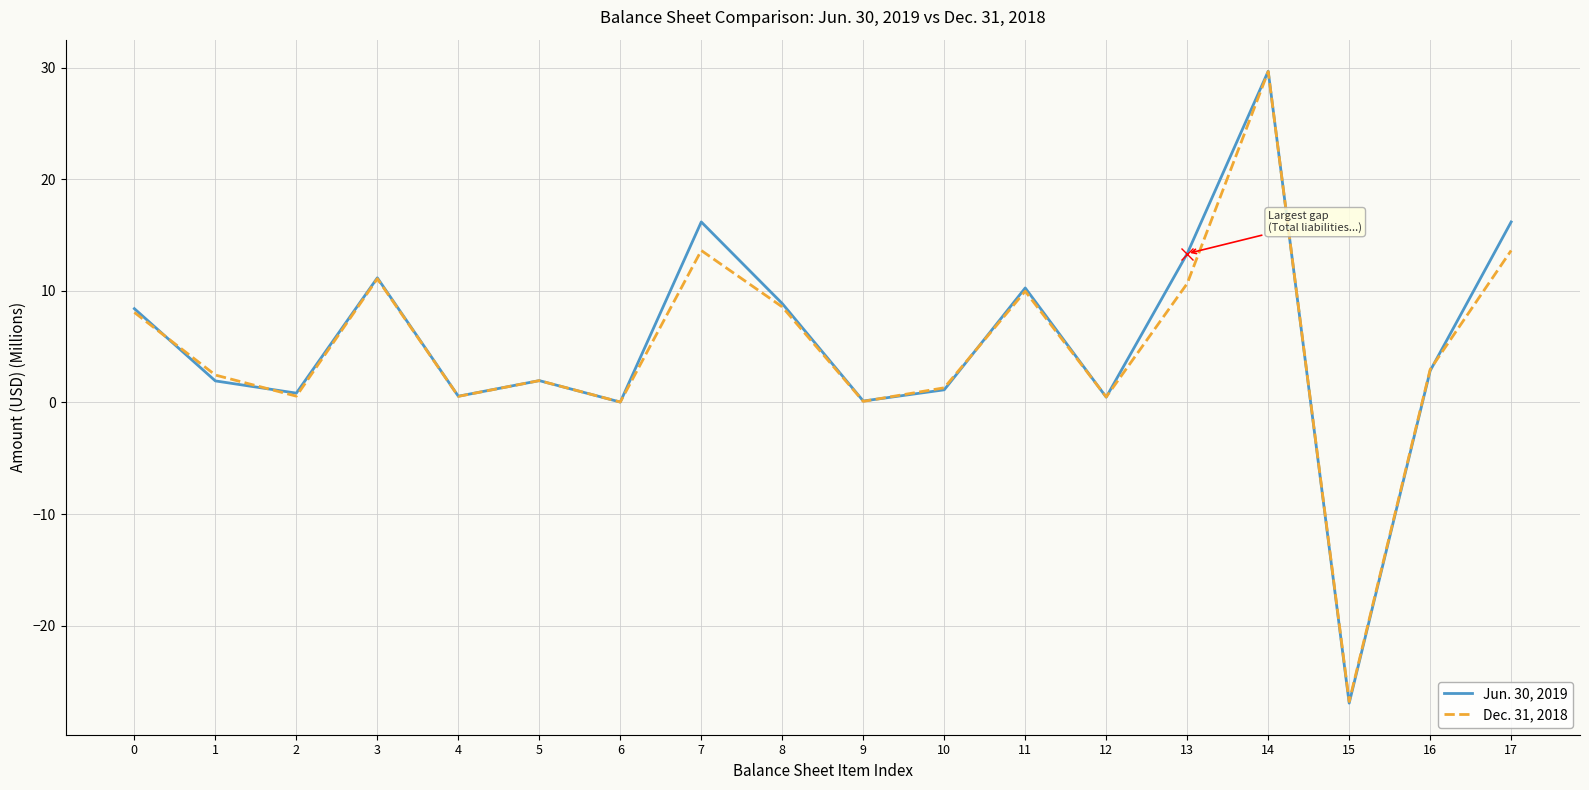

List the series in order of their peak value, lowest first.

Dec. 31, 2018, Jun. 30, 2019